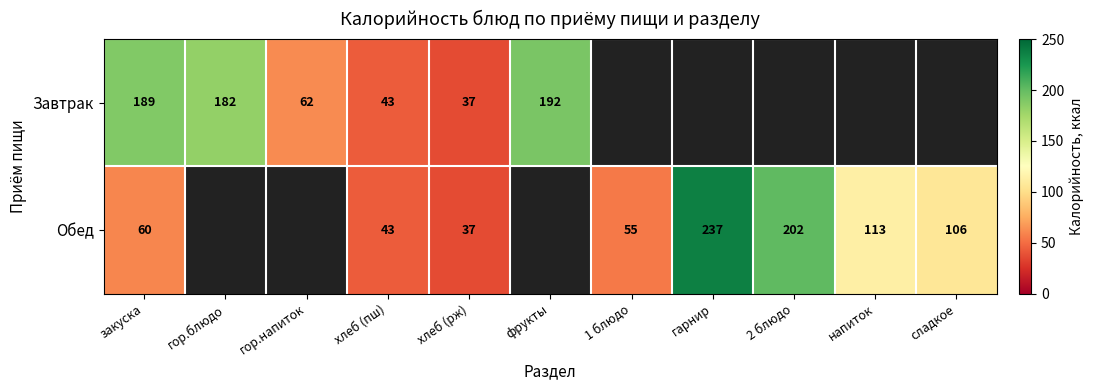

What is the total value across all series at хлеб (рж)?

74